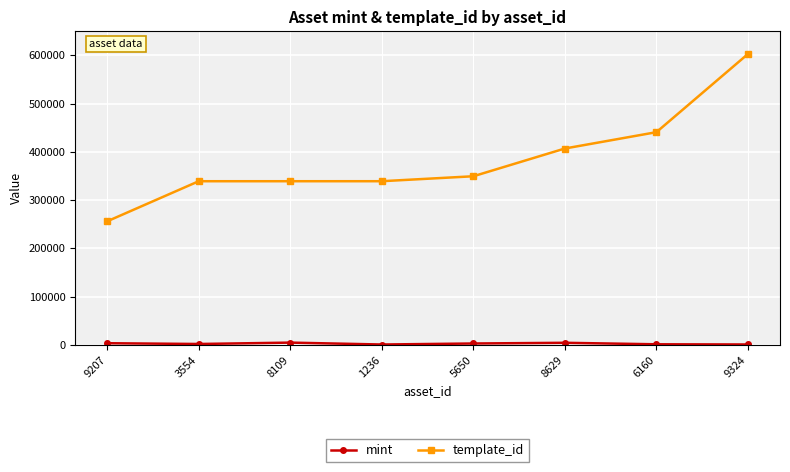

Which series has the largest range (max minus min)?

template_id